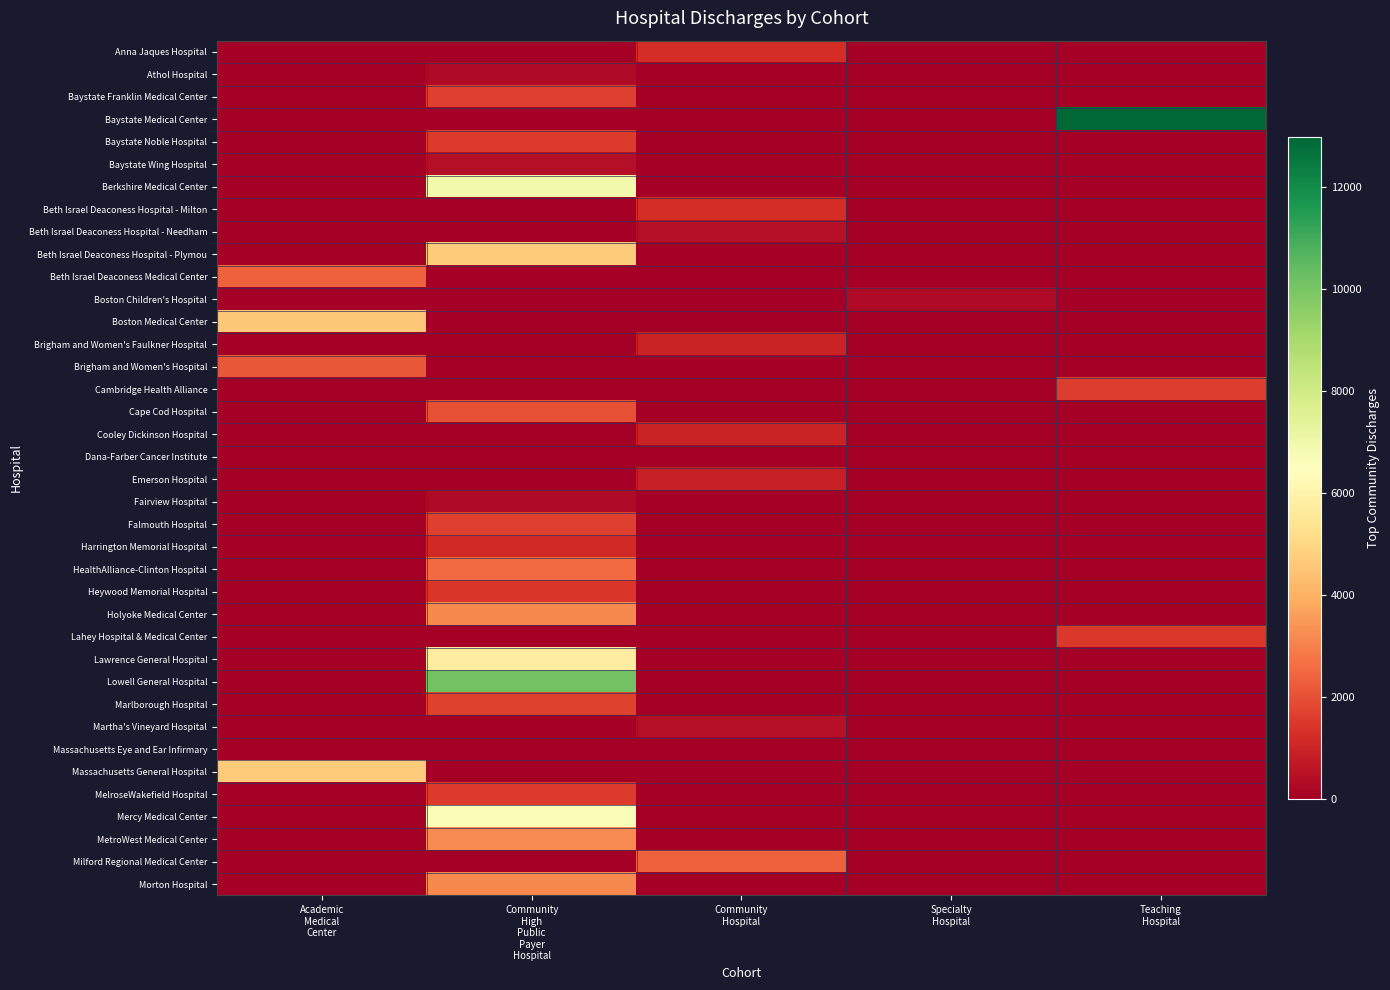

What is the total value across all series at Teaching
Hospital?

16056